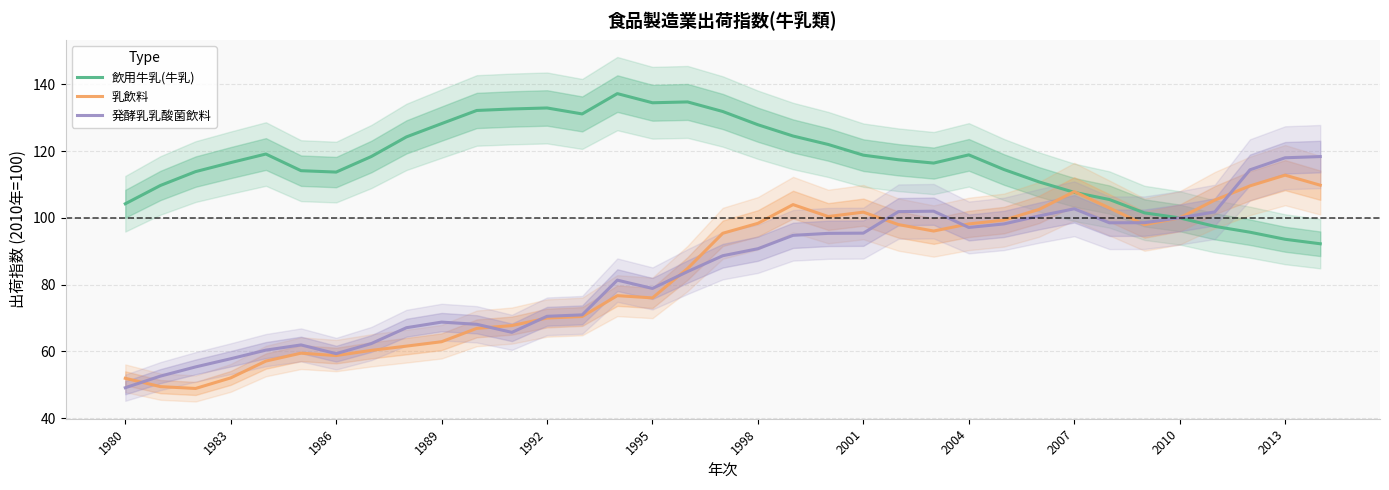

Reading left to right, extract all data points from this chart.

飲用牛乳(牛乳): 104.2	109.7	113.9	116.6	119.1	114.2	113.7	118.4	124.3	128.3	132.2	132.7	132.9	131.2	137.2	134.5	134.8	131.9	127.9	124.5	122.0	118.8	117.4	116.4	118.9	114.5	110.8	107.7	105.5	101.5	100.0	97.5	95.7	93.6	92.2
乳飲料: 51.9	49.4	48.9	52.0	57.1	59.5	58.7	60.3	61.6	62.9	66.9	67.7	70.0	70.4	76.7	76.0	84.8	95.4	98.4	104.0	100.4	101.7	98.0	96.1	98.2	99.3	102.5	107.9	103.0	98.0	100.0	105.3	109.6	112.8	109.8
発酵乳乳酸菌飲料: 49.1	52.6	55.3	57.8	60.4	61.9	59.3	62.3	67.1	68.8	68.1	65.7	70.5	70.9	81.3	78.8	83.9	88.7	90.8	94.8	95.4	95.4	101.9	102.0	97.1	98.2	100.6	102.7	98.5	98.6	100.0	101.8	114.4	118.0	118.4